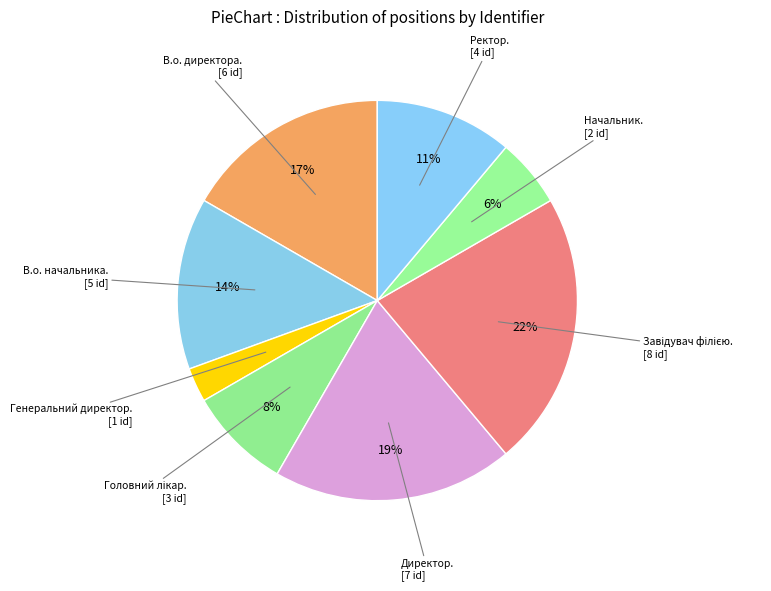

Count the number of slices in the pie.

8